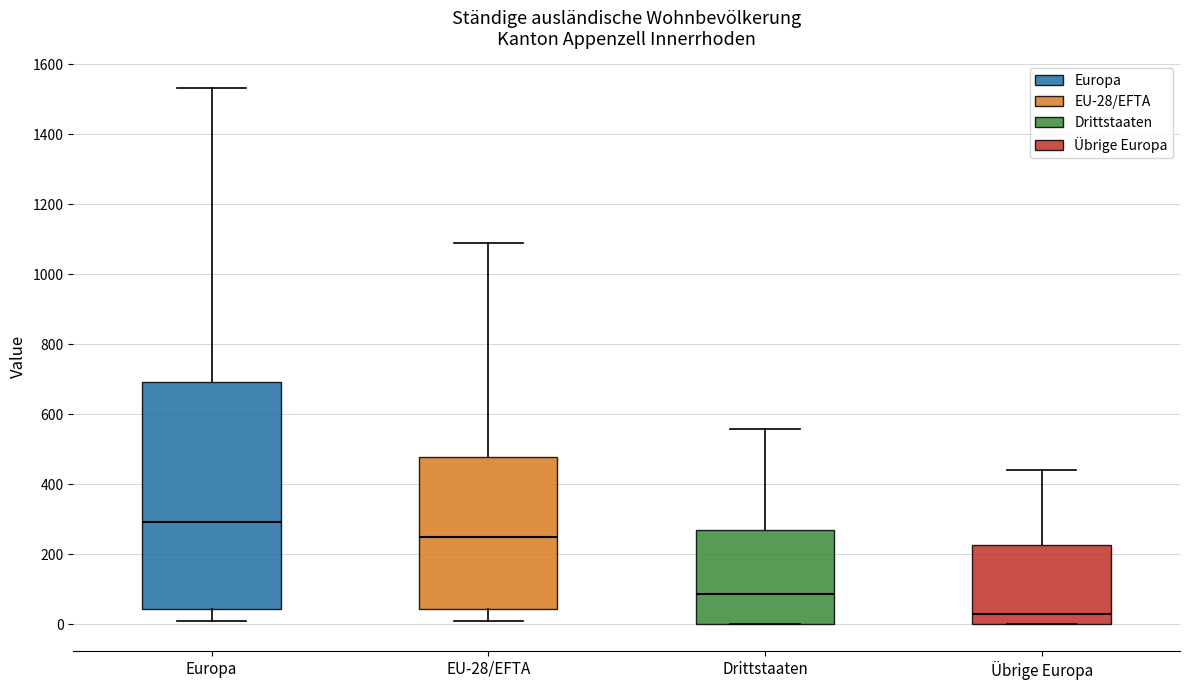

Where is the upper edge of the box for Drittstaaten on the y-axis? The values are not printed on the chart, so give them approximately, as read against the axis.

280